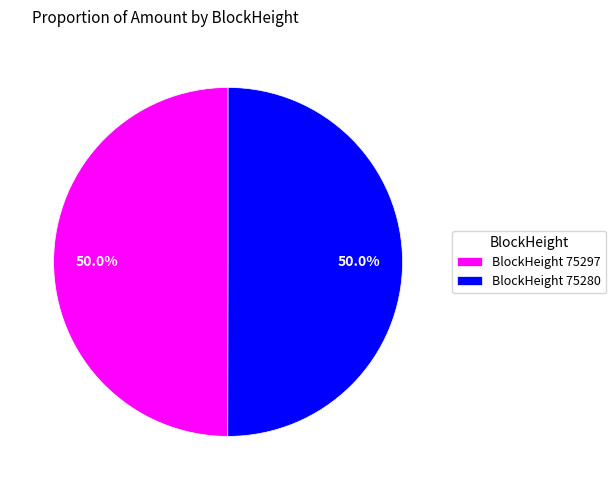

What is the ratio of the value at BlockHeight 75280 to the value at BlockHeight 75297?

1.0